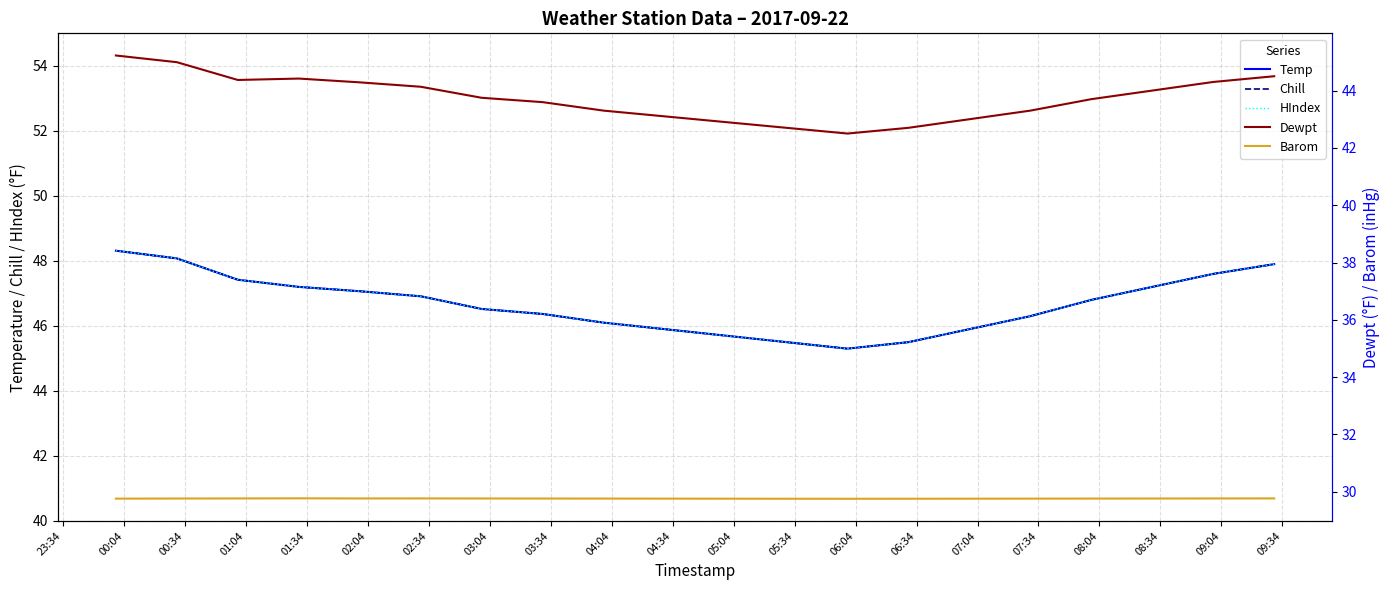

True or false: Temp has more than 1 interior local peaks.

False